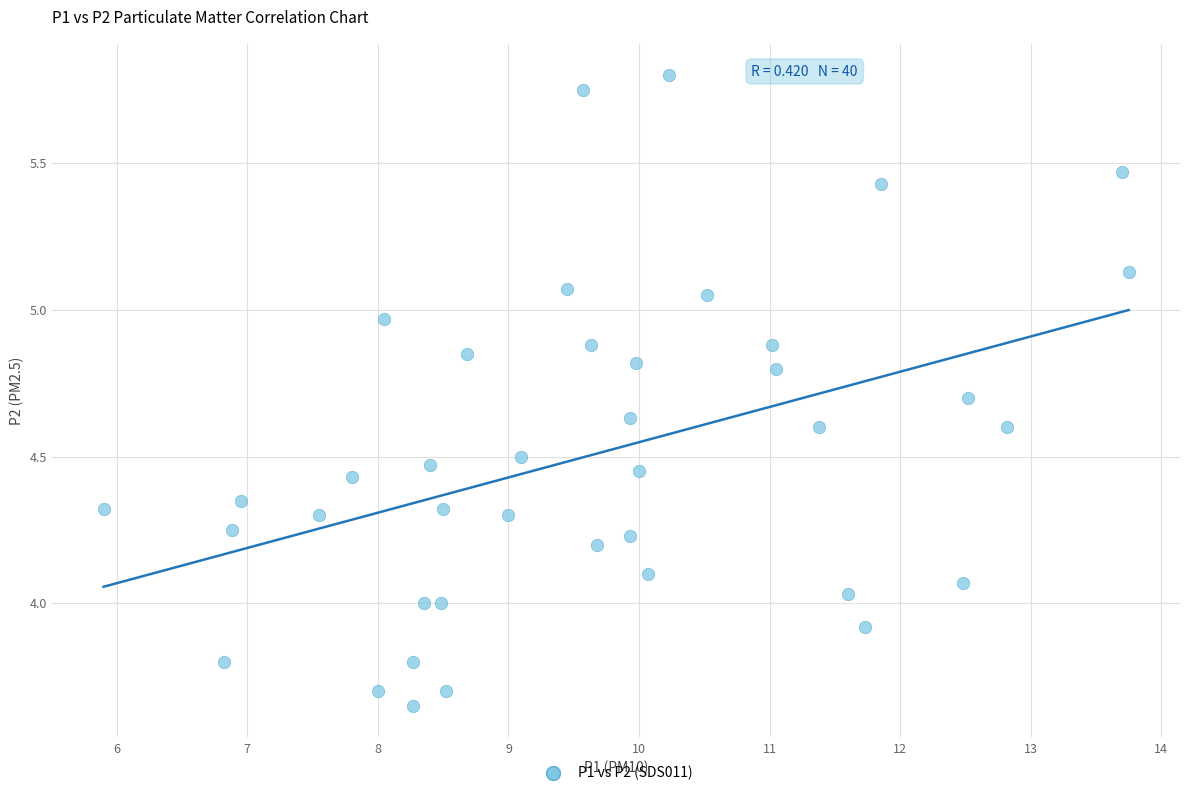

What is the range of X values (max minus min)?

7.8